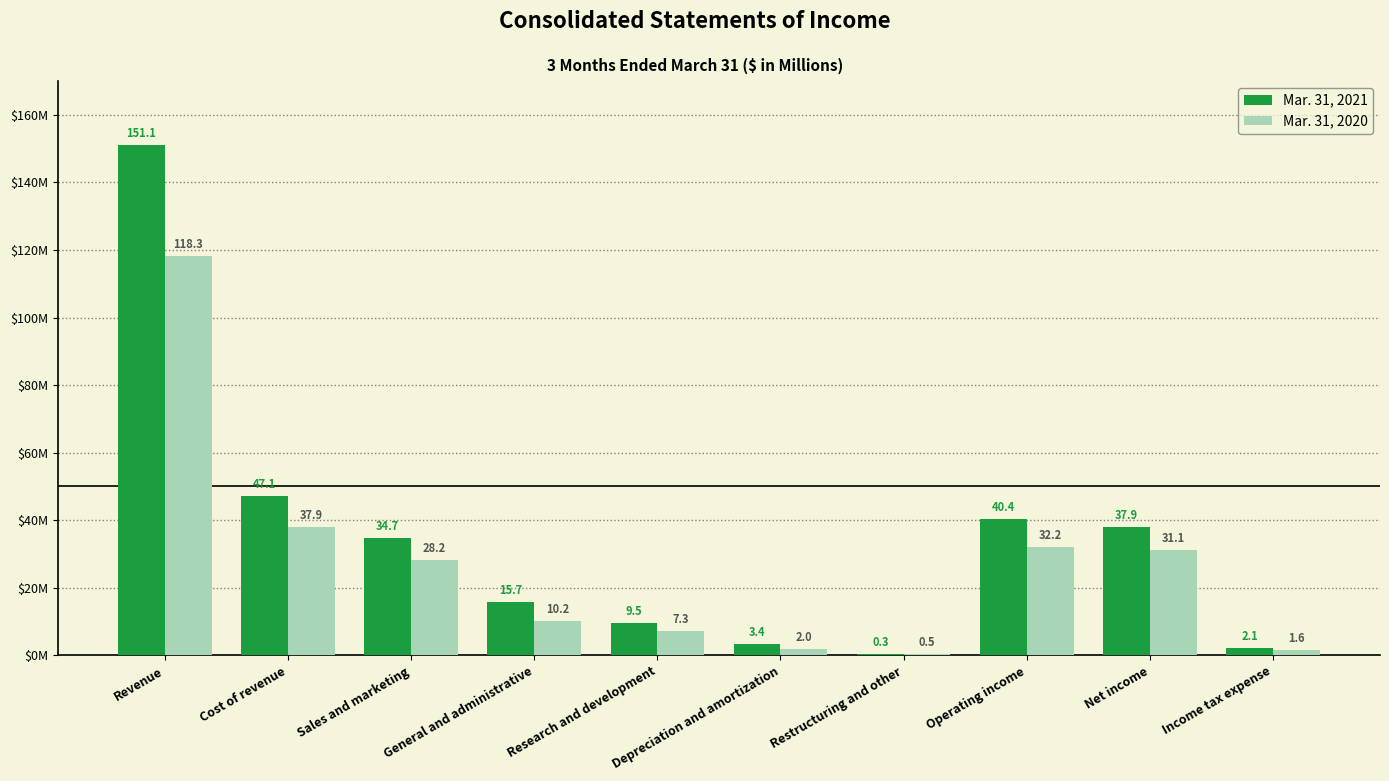

What is the maximum value for Mar. 31, 2020?

118.3